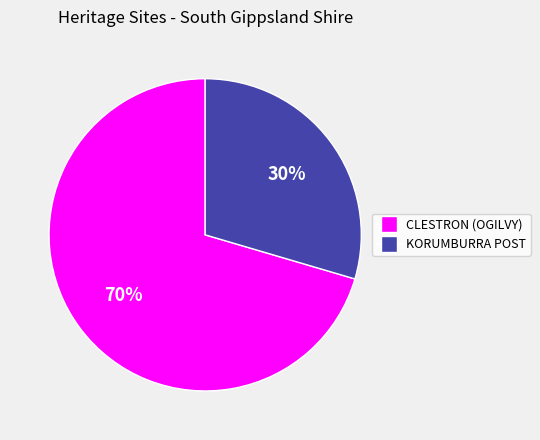

To the nearest percent, what is the average slice percentage?

50%